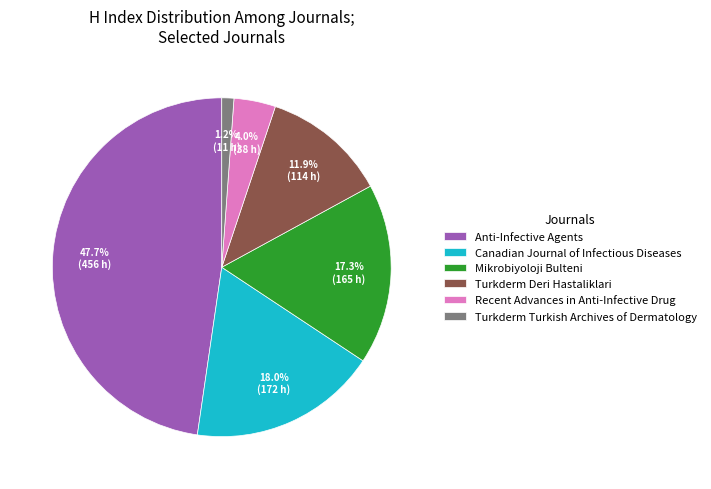

Is there a majority slice in this chart?

No